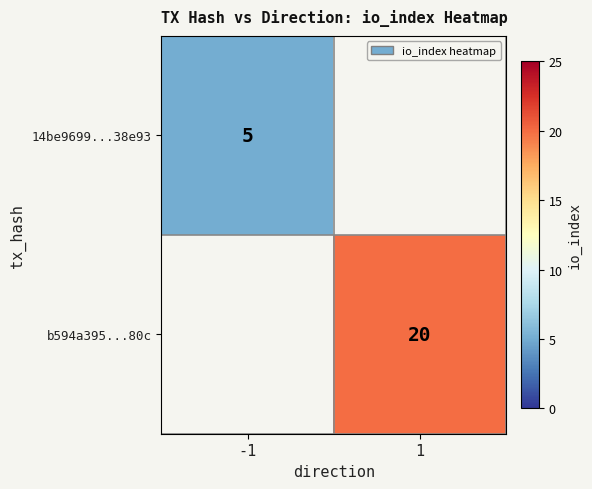

Is it true that b594a395...80c equals 36 at 1?

False